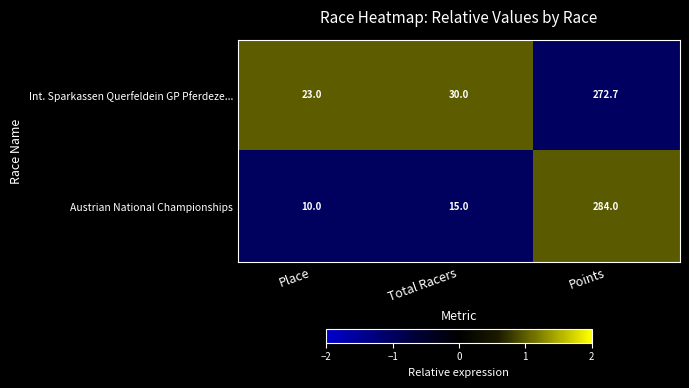

Reading left to right, list all the values displayed in this chart.

Int. Sparkassen Querfeldein GP Pferdeze...: Place=23.0	Total Racers=30.0	Points=272.7
Austrian National Championships: Place=10.0	Total Racers=15.0	Points=284.0